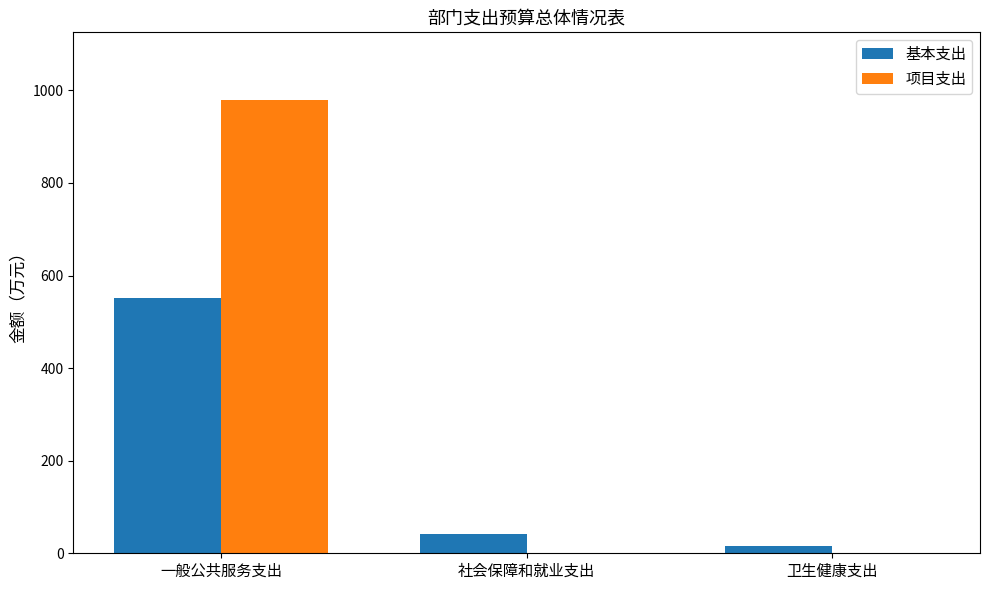

Reading right to left, what are all the values shown in this chart?

基本支出: 卫生健康支出=14.9	社会保障和就业支出=40.8	一般公共服务支出=550.9
项目支出: 卫生健康支出=0.0	社会保障和就业支出=0.0	一般公共服务支出=978.5